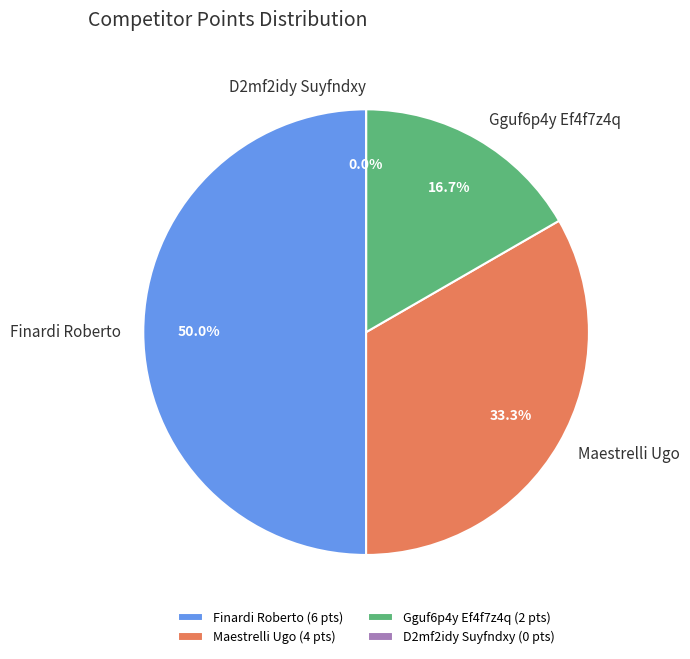

Which slice is the largest?

Finardi Roberto